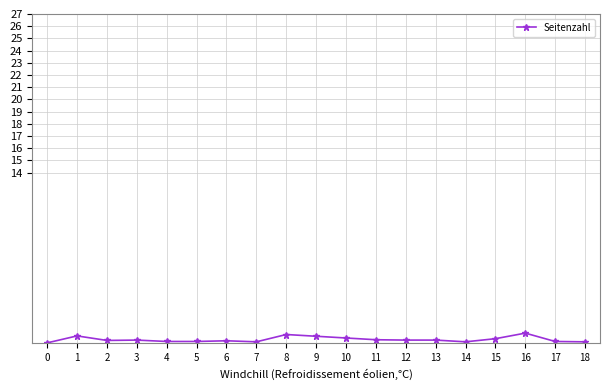

Is this an area chart (filled region under the line)?

No